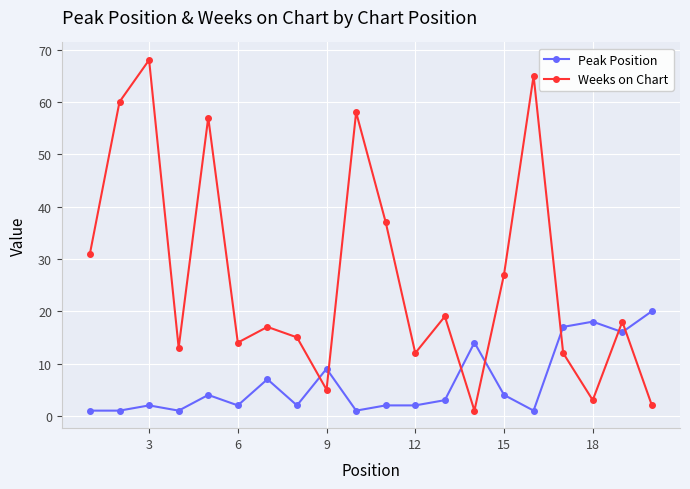

What is the sum of all Peak Position values?

127